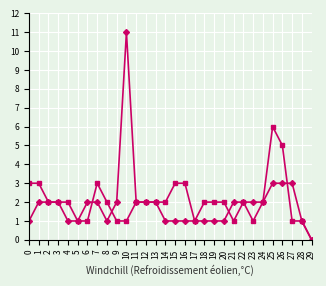

Which label corresponds to the smallest value in the chart?

29